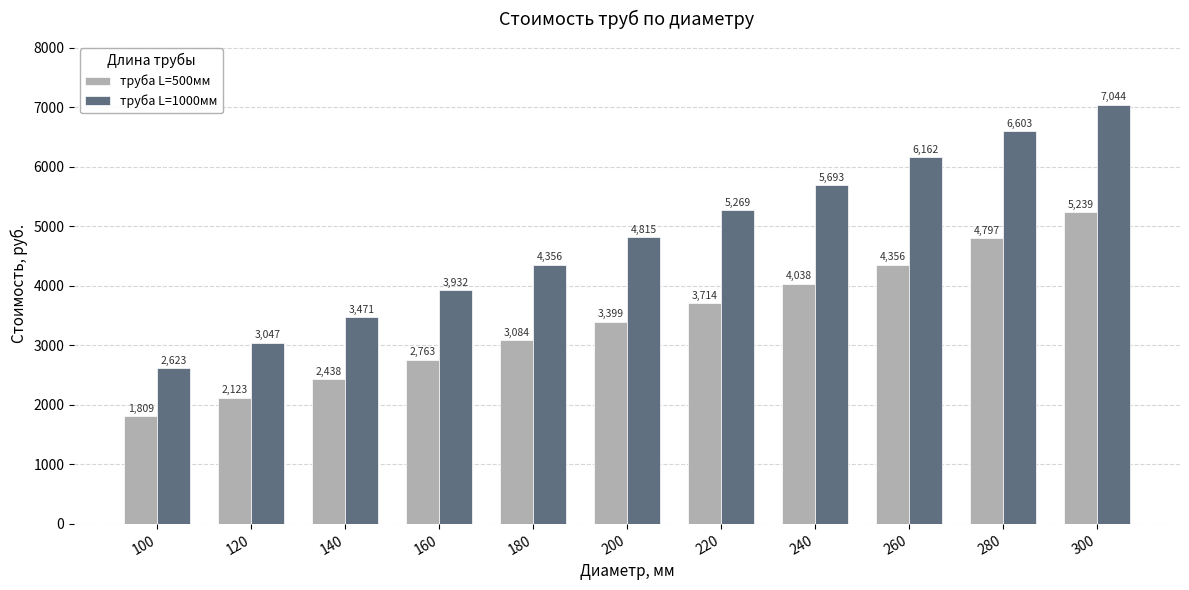

At how many categories does at least one series exceed 3170?

9